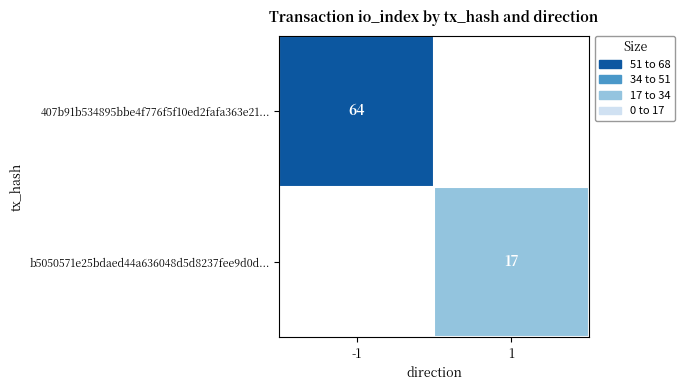

Is it true that b5050571e25bdaed44a636048d5d8237fee9d0d... equals 29 at 1?

False